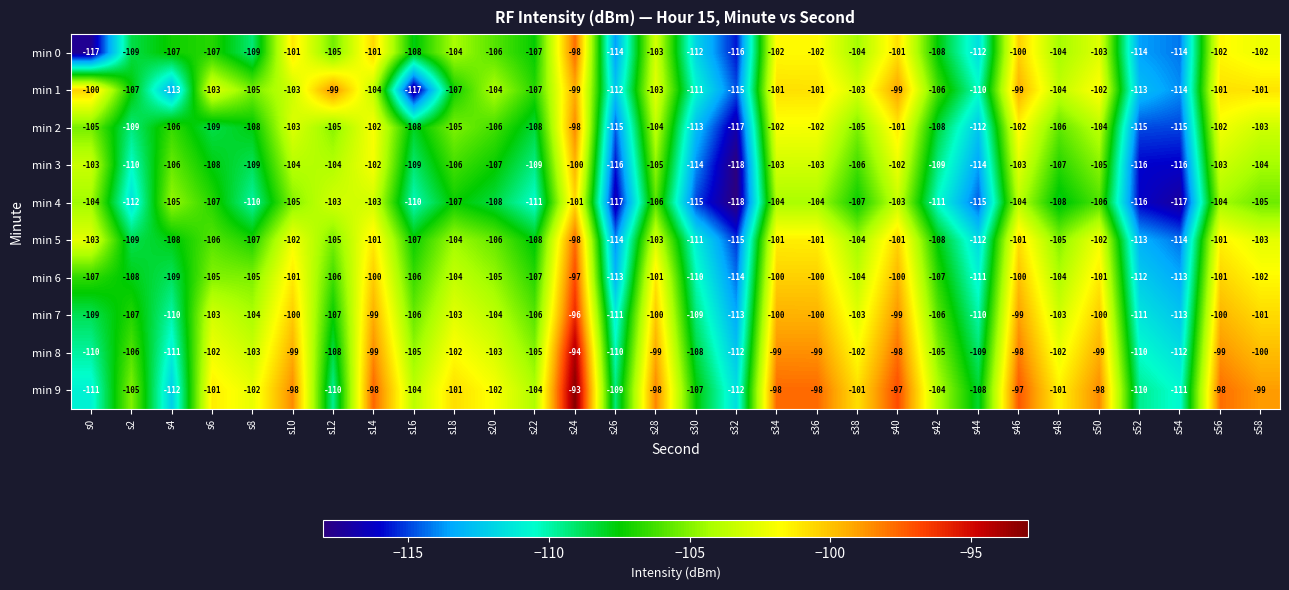

What is the minimum value shown in the chart?

-118